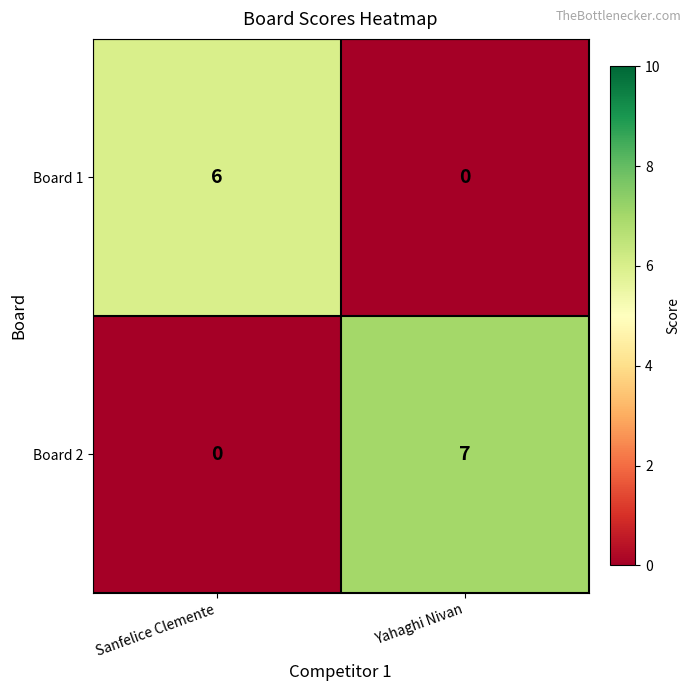

What is the difference between the maximum and minimum values in the Board 1 series?

6